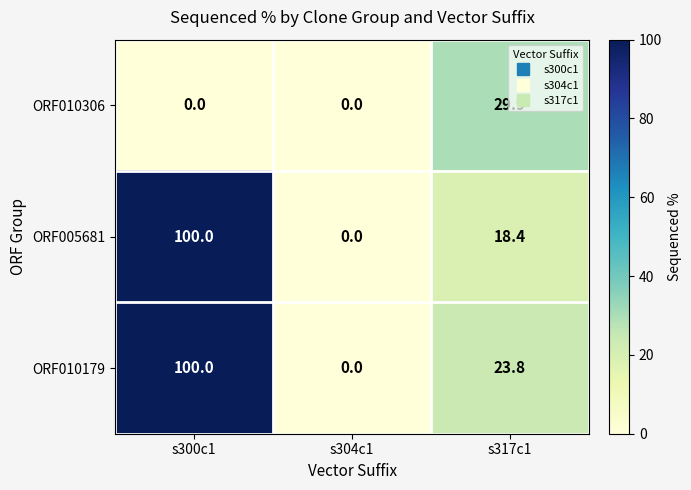

Where does the ORF005681 series first go above 18?

s300c1